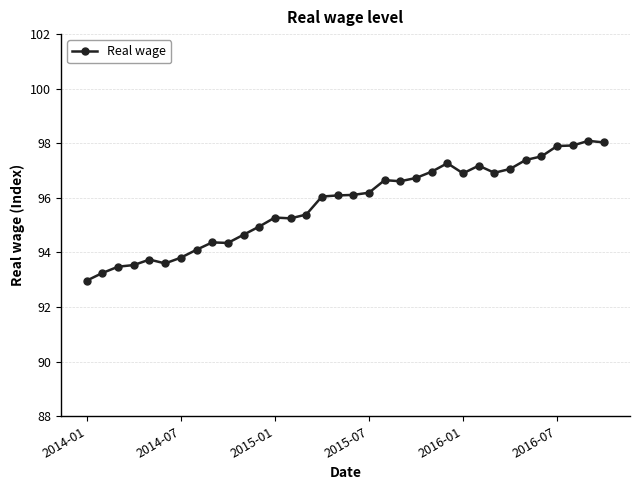

What is the value of the 11th point from the left?

94.7